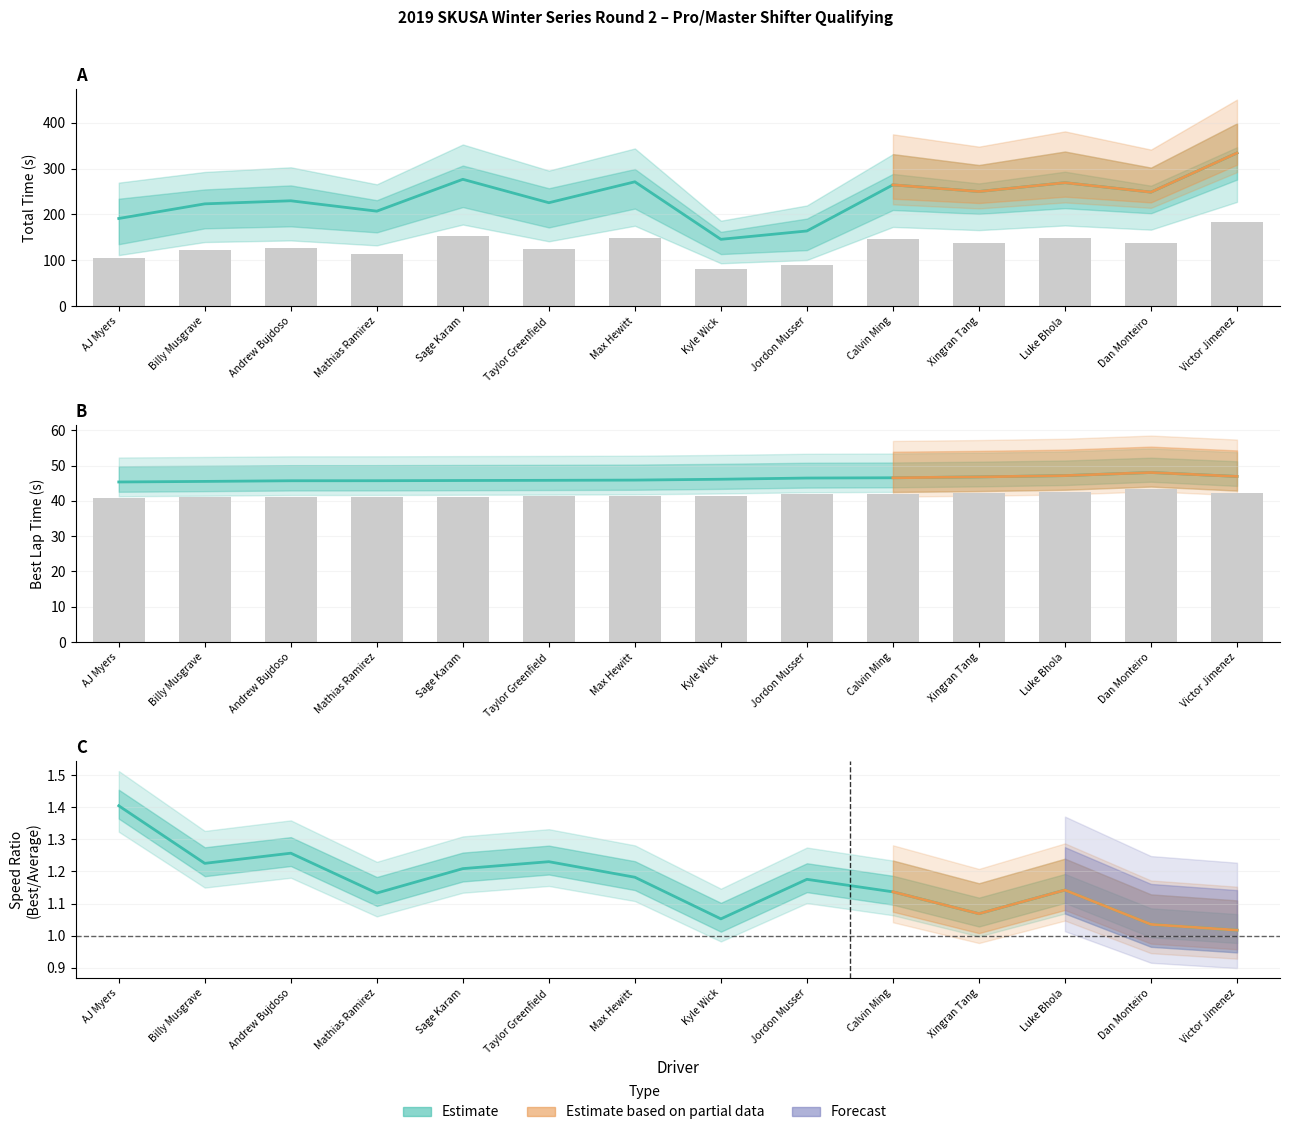

Rank the categories by Best Lap time value from lowest to highest.

AJ Myers, Billy Musgrave, Andrew Bujdoso, Mathias Ramirez, Sage Karam, Taylor Greenfield, Max Hewitt, Kyle Wick, Jordon Musser, Calvin Ming, Xingran Tang, Victor Jimenez, Luke Bhola, Dan Monteiro